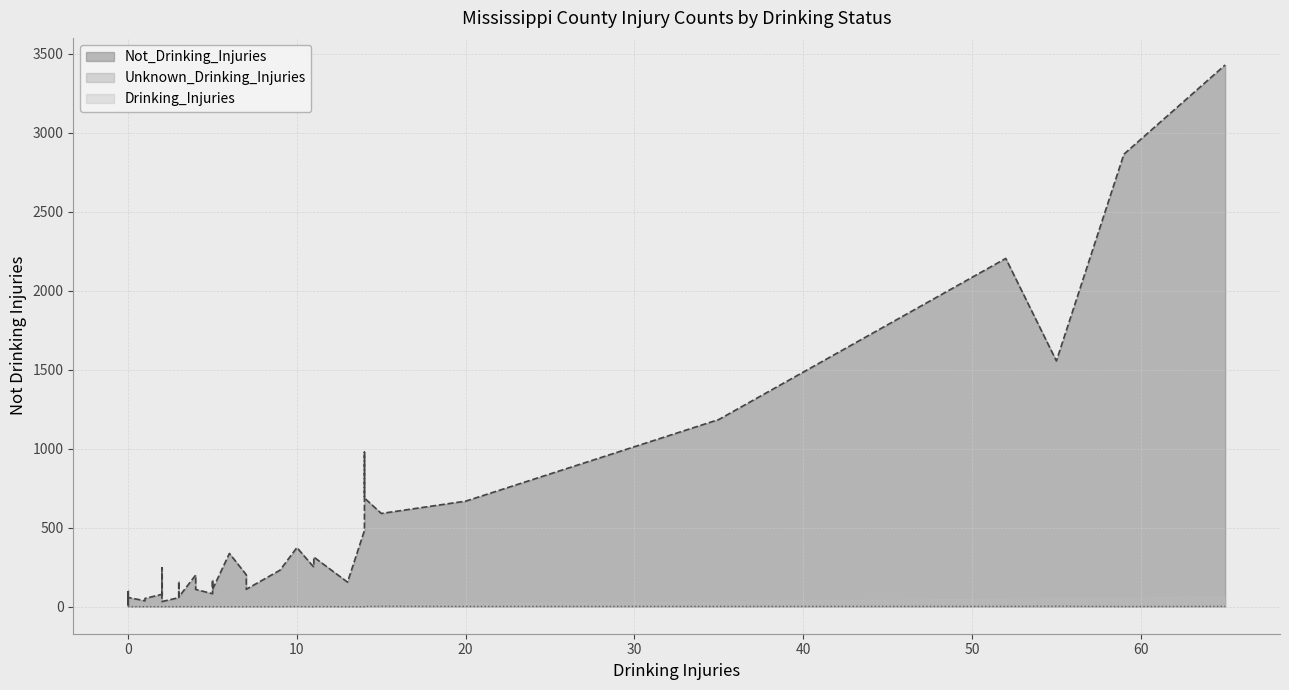

Which series has the largest total across all categories?

Not_Drinking_Injuries